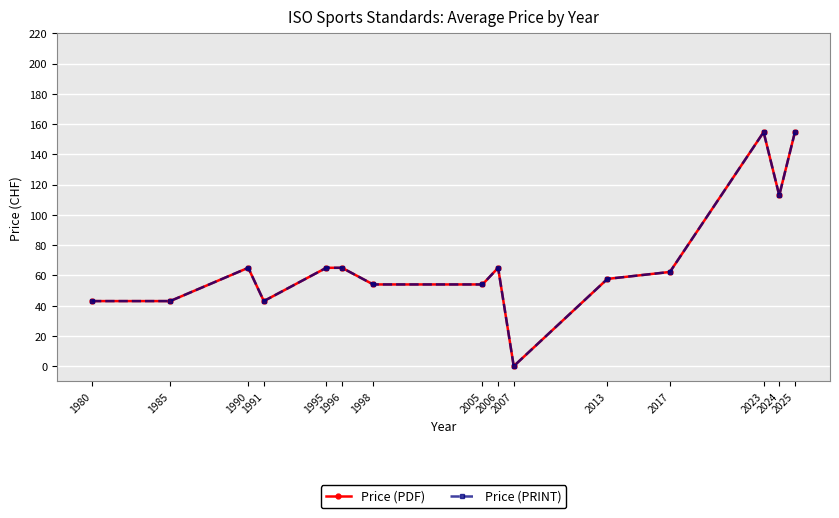

True or false: Price (PDF) and Price (PRINT) cross at least once.

False